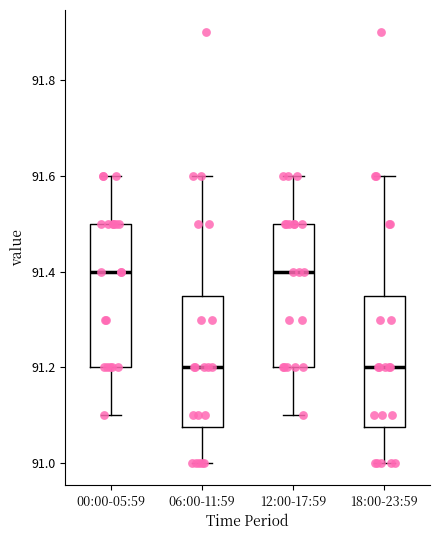

Reading left to right, transcribe this box plot: for each box, give where its median line is, the range the box spans, and where its two whiskers end, as read against the y-axis. The values are not printed on the chart, so give them approximately, as read against the axis.

00:00-05:59: median 91.40, box 91.20 to 91.50, whiskers 91.10 to 91.60
06:00-11:59: median 91.20, box 91.08 to 91.36, whiskers 91.00 to 91.60
12:00-17:59: median 91.40, box 91.20 to 91.50, whiskers 91.10 to 91.60
18:00-23:59: median 91.20, box 91.08 to 91.36, whiskers 91.00 to 91.60